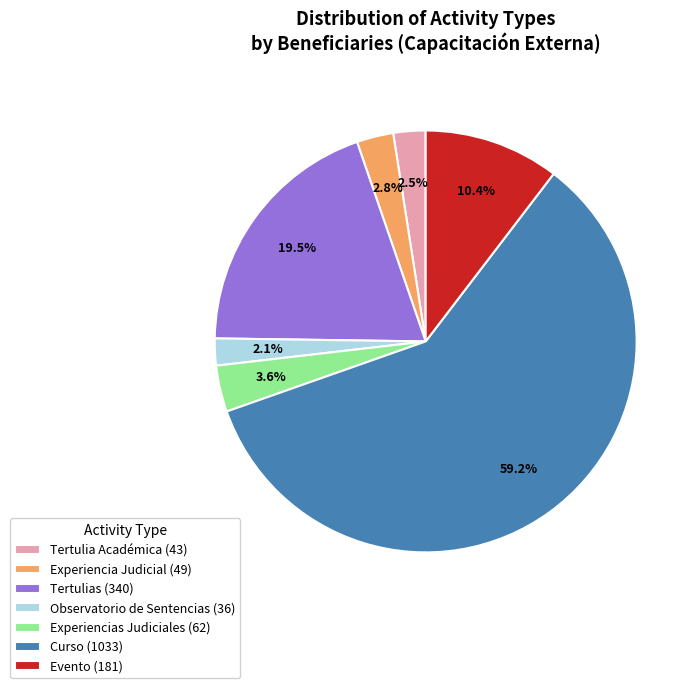

How many slices are in this pie chart?

7